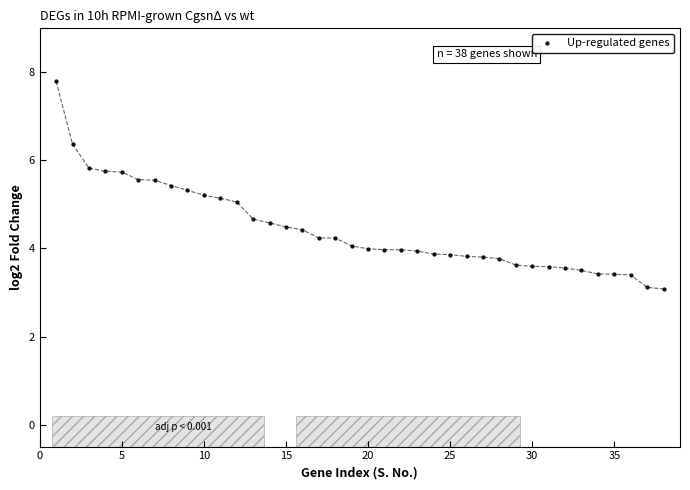

What is the range of Y values (max minus min)?

4.7